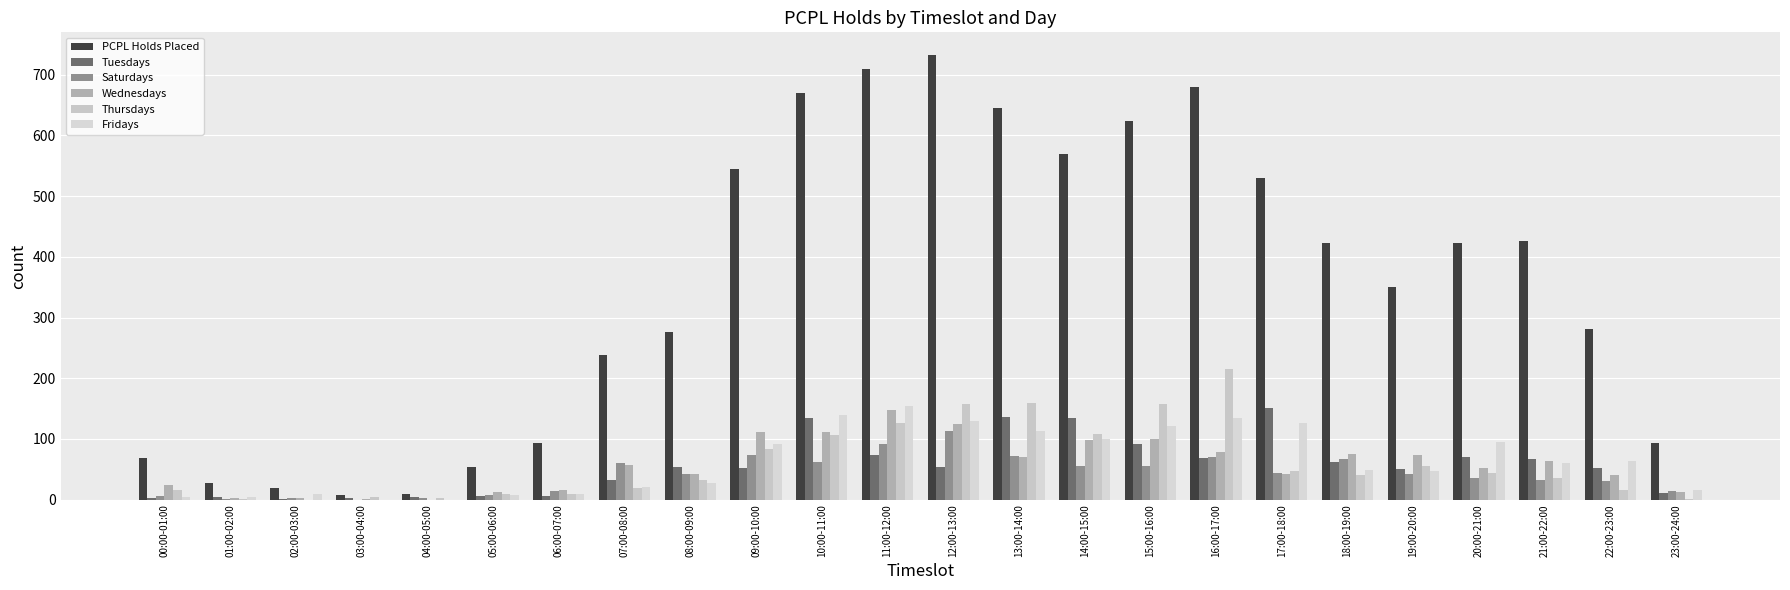

How many data points does each series have?

24